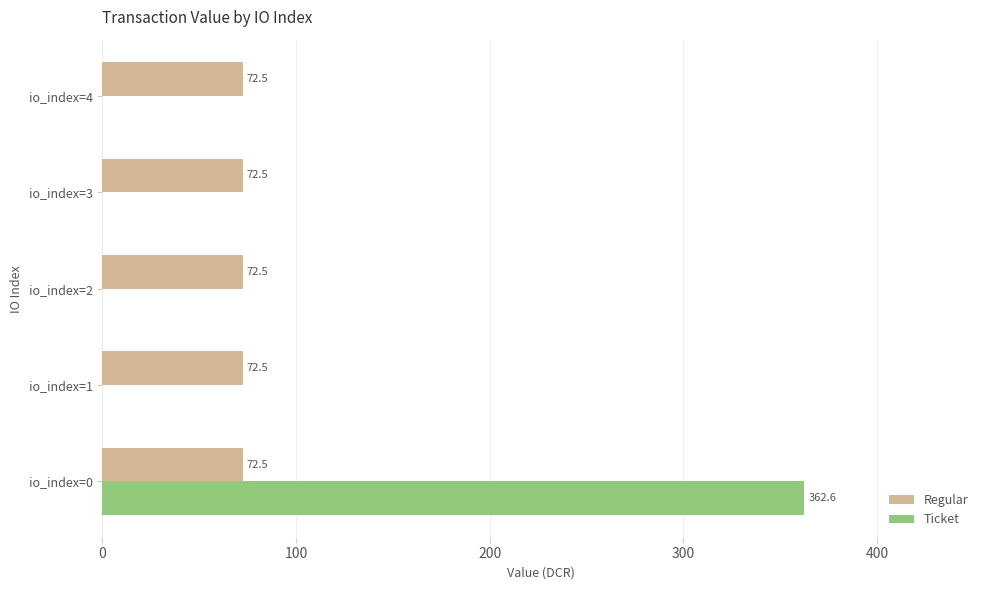

Is it true that Regular equals 72.5 at io_index=1?

True